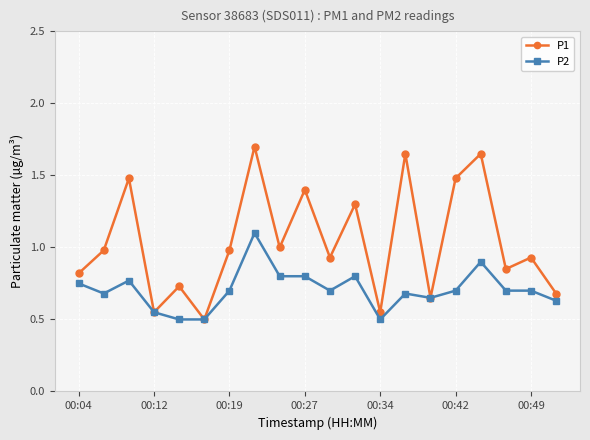

List the series in order of their peak value, lowest first.

P2, P1